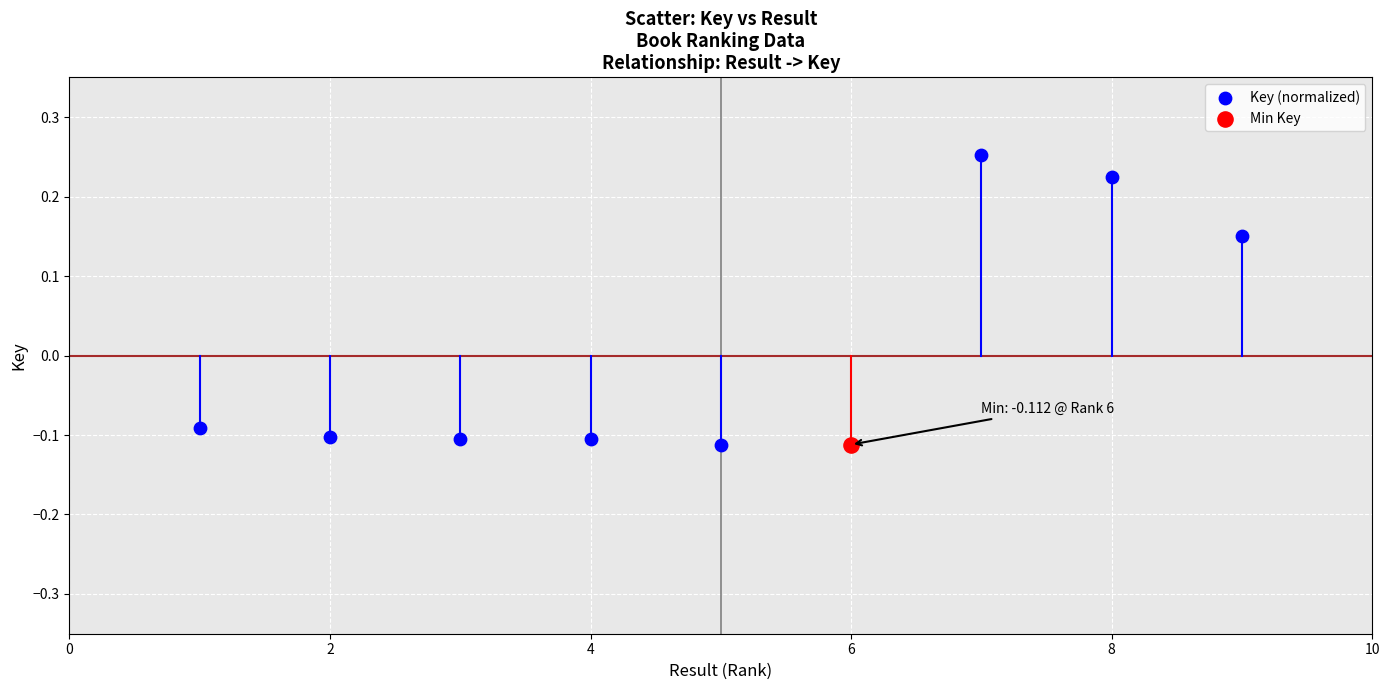

What are all the series names shown in the legend?

Key (normalized), Min Key